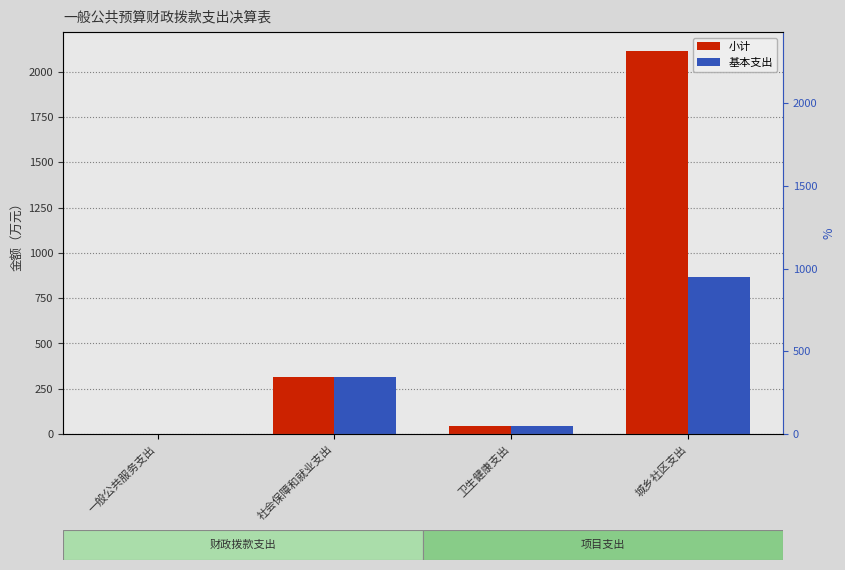

Between 一般公共服务支出 and 卫生健康支出, which series saw the biggest shift?

基本支出